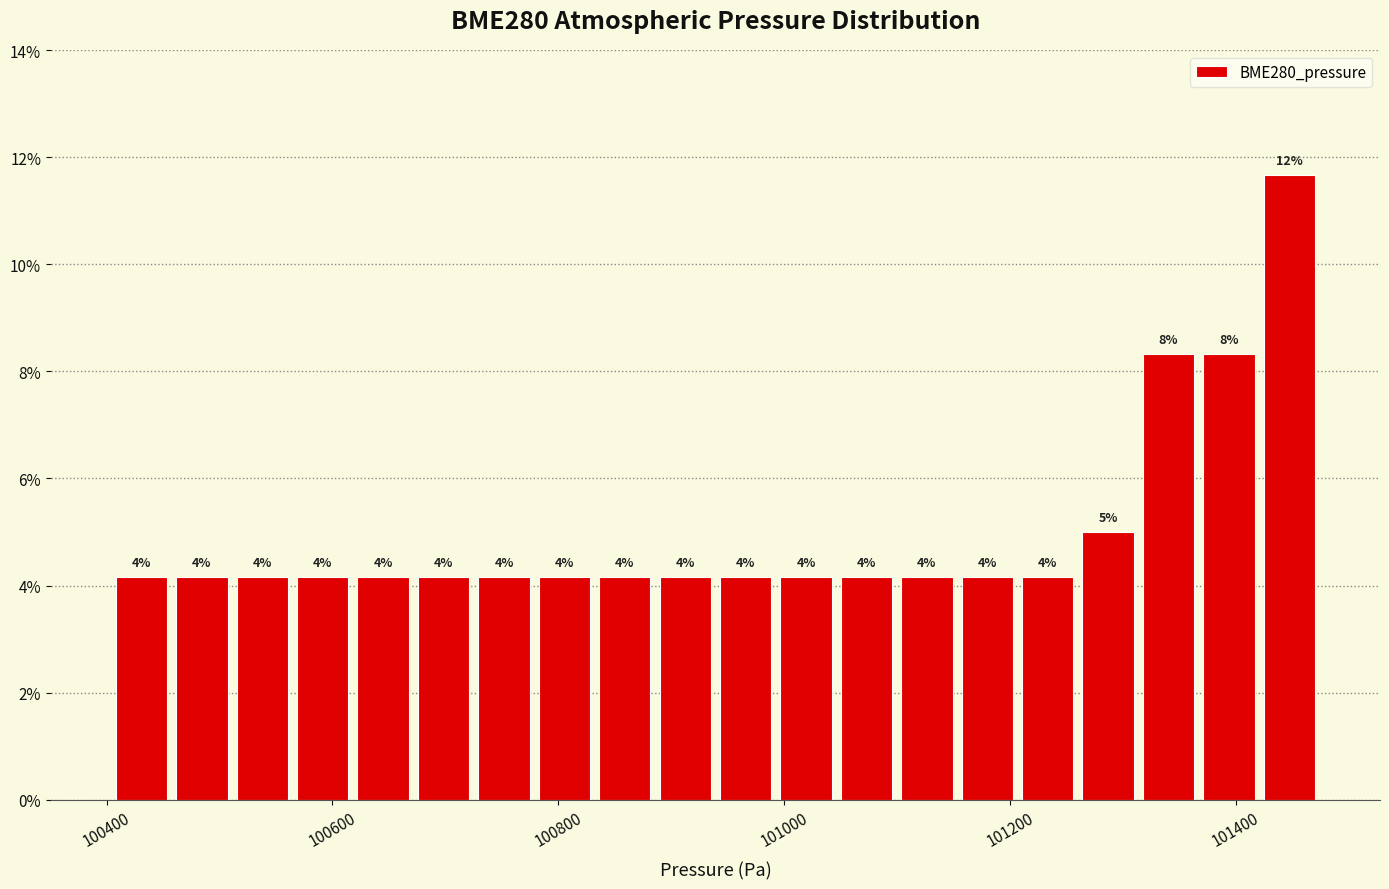

Around what value on the x-axis is the tallest bar? Give the approximate position of its centre, as read against the axis.

101440